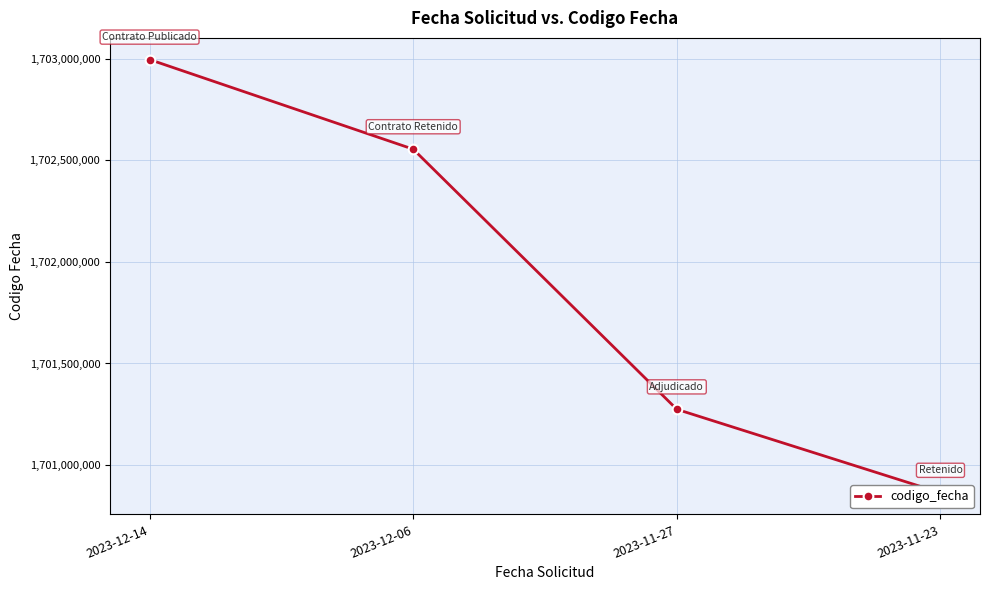

Where does the data first go above 1702554237?

2023-12-14